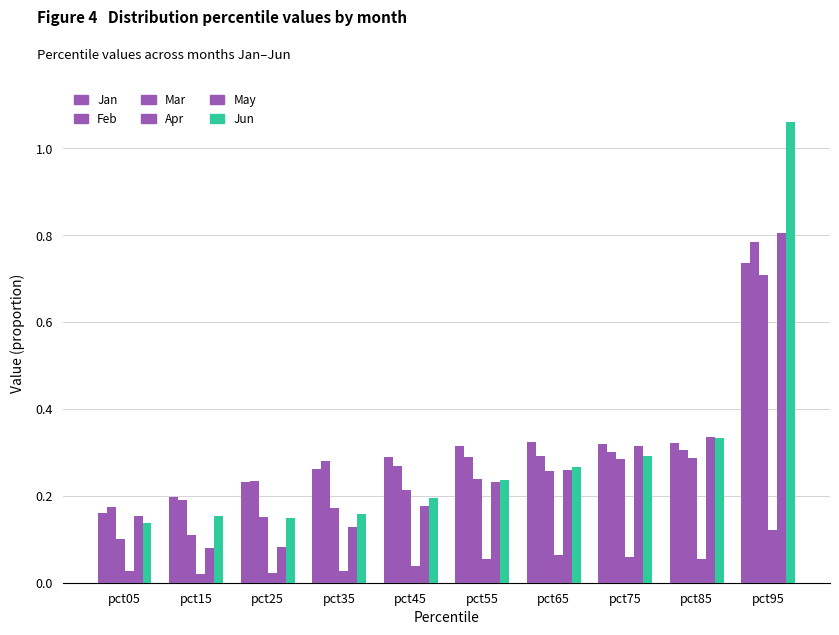

Which category has the lowest value in the May series?

pct15